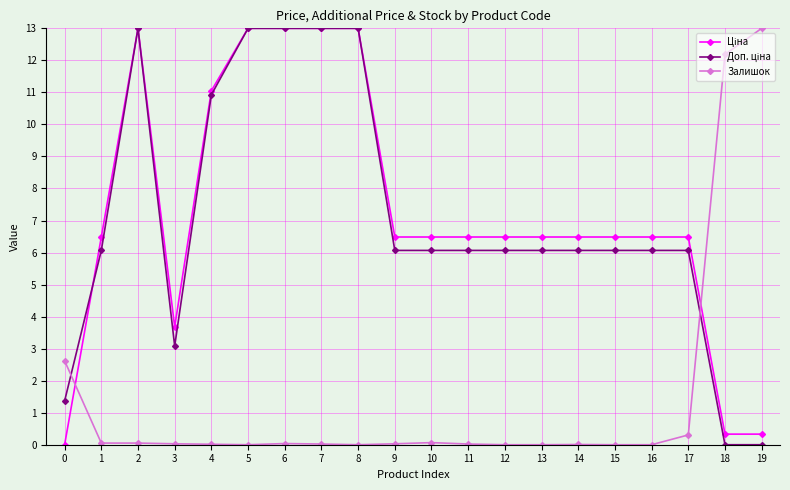

How many data points does each series have?

20